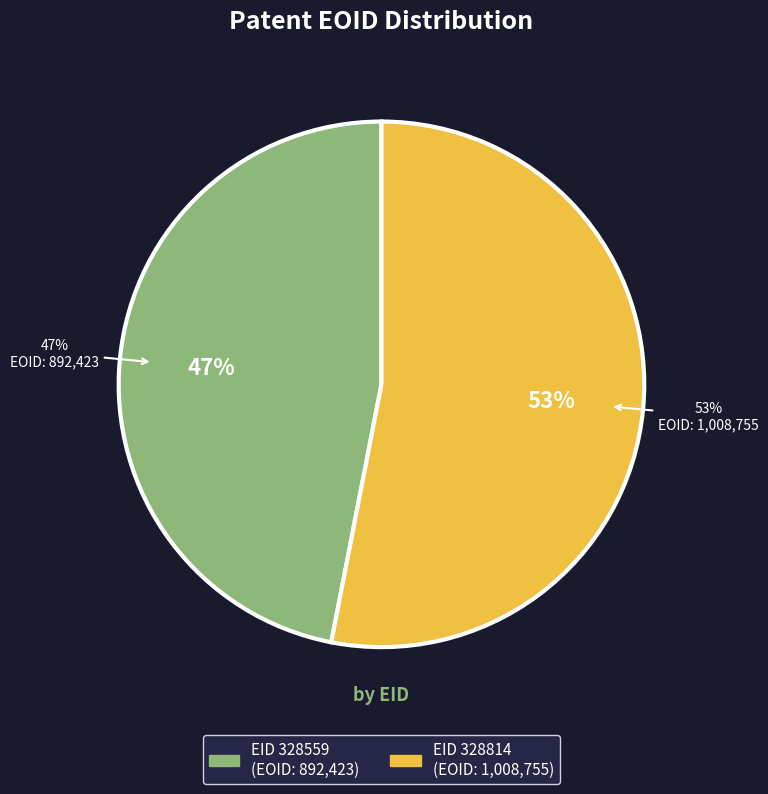

Combined, what portion of the pie is 328814 and 328559?

100.0%